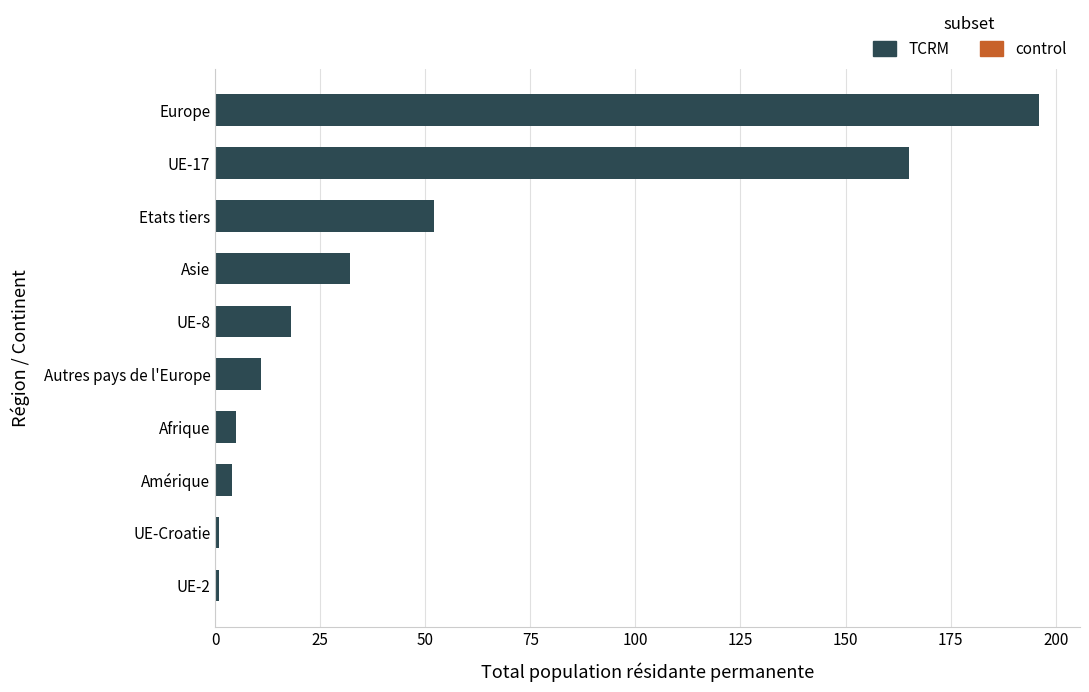

Reading bottom to top, list all the values displayed in this chart.

1	1	4	5	11	18	32	52	165	196